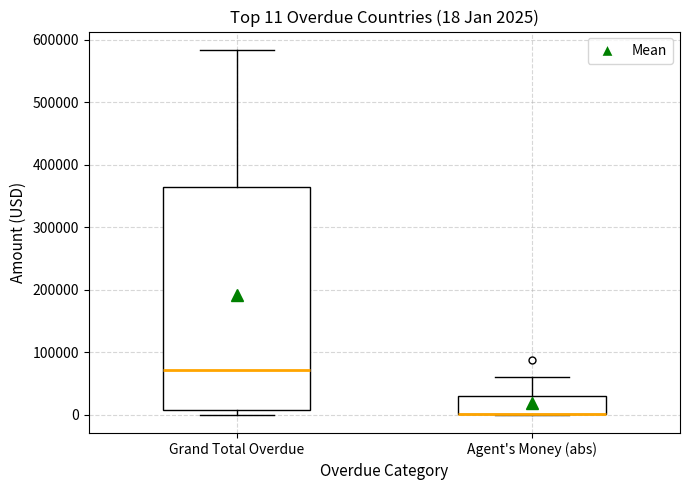

Which box is the tallest, from its lower edge to its upper edge?

Grand Total Overdue